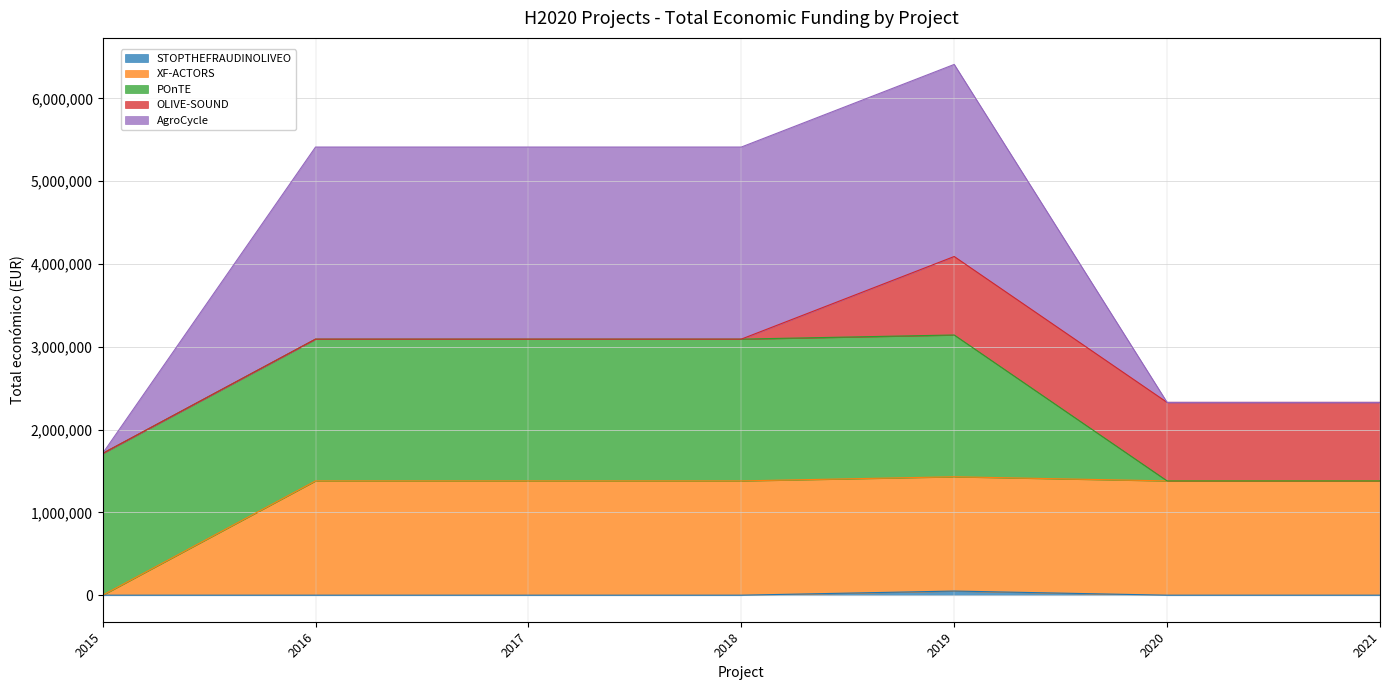

At which category is the sum across all series the highest?

2019